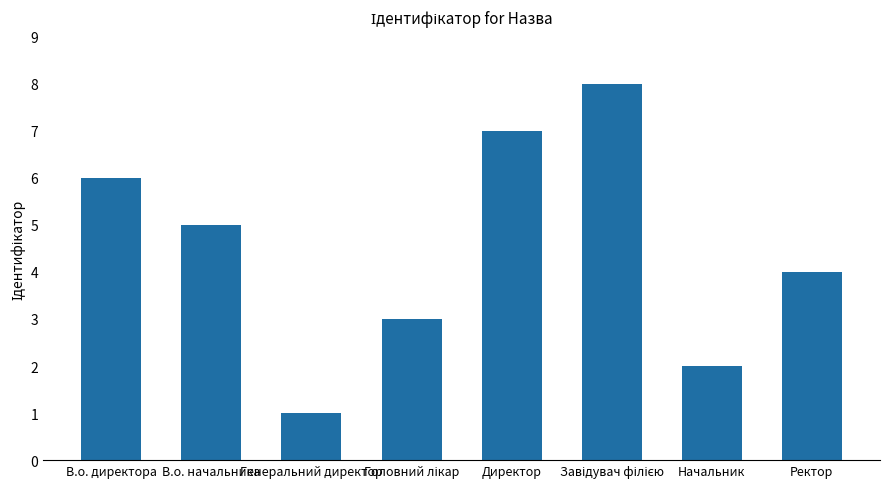

Which has a higher value, Ректор or В.о. начальника?

В.о. начальника